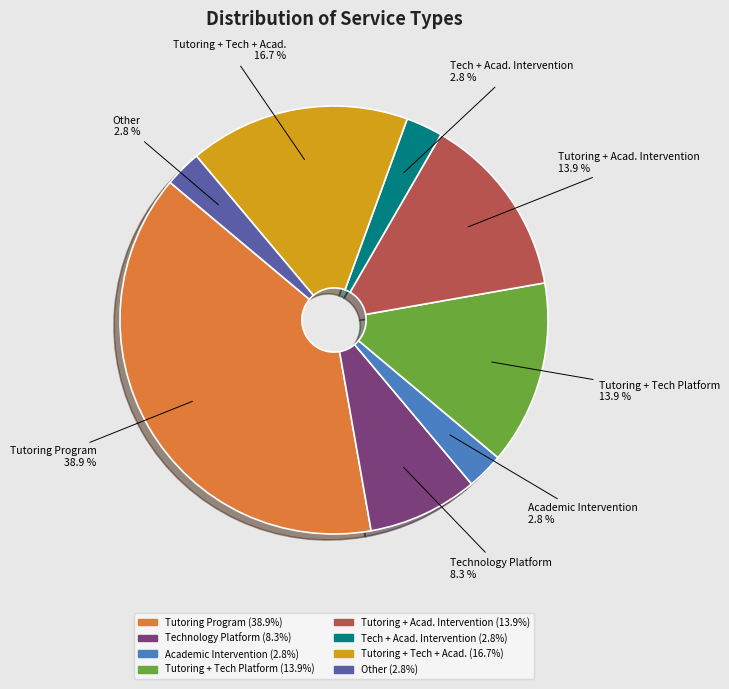

Is there any slice that represents more than half of the pie?

No